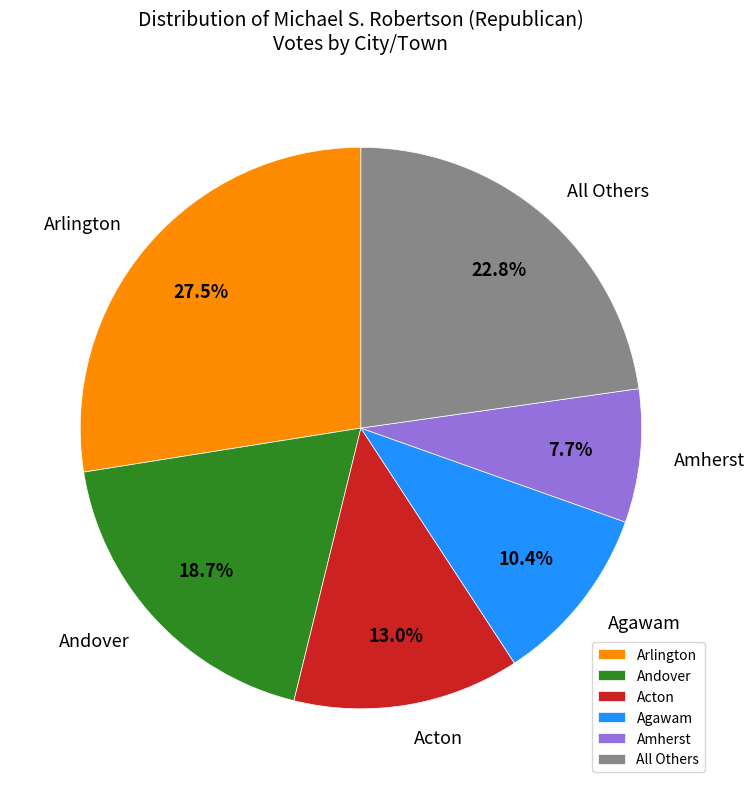

Rank the categories by value from lowest to highest.

Amherst, Agawam, Acton, Andover, All Others, Arlington